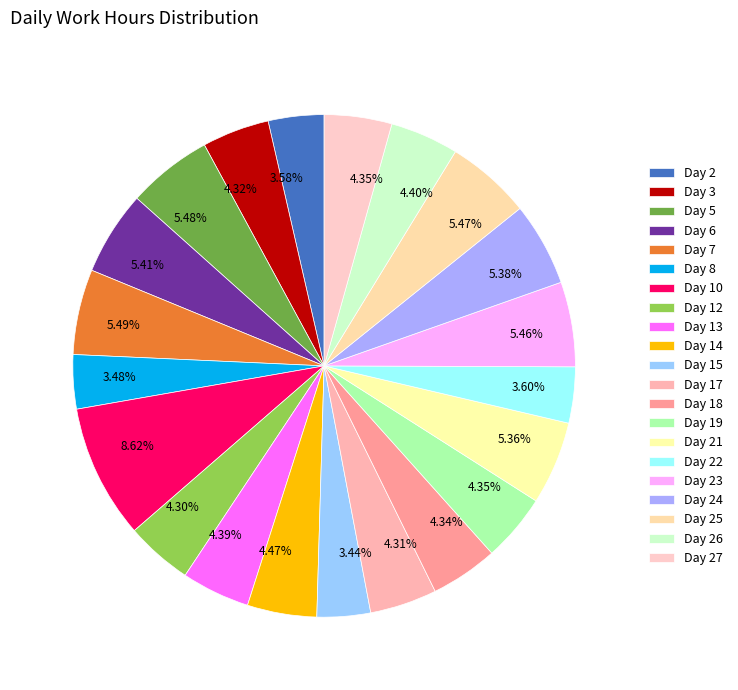

What percentage is NOT represented by Day 8?

96.5%